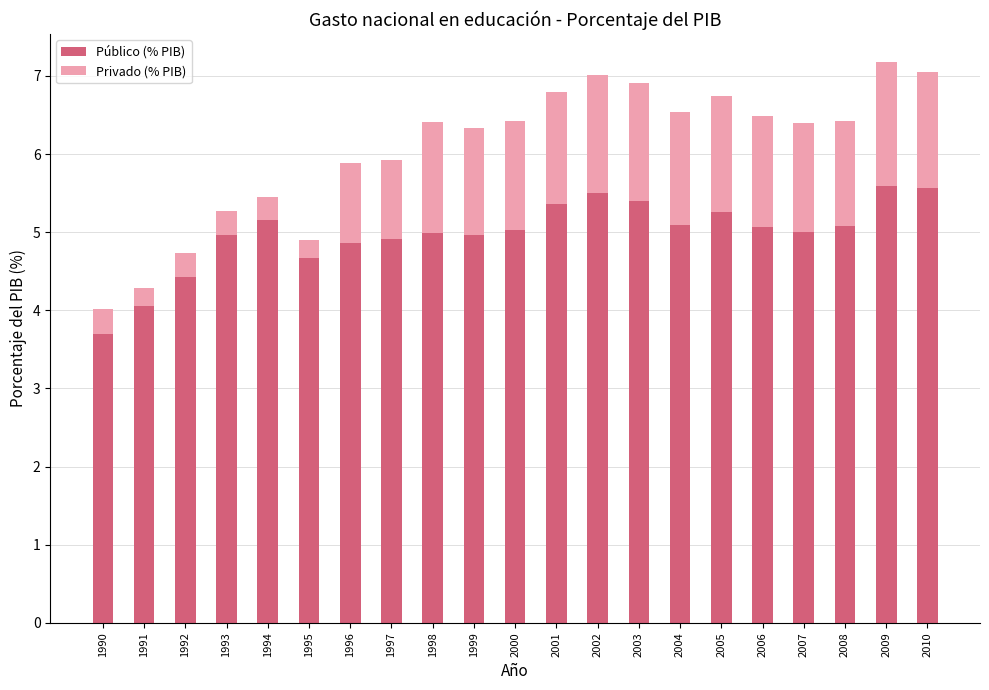

What is the sum of all Público (% PIB) values?

104.7